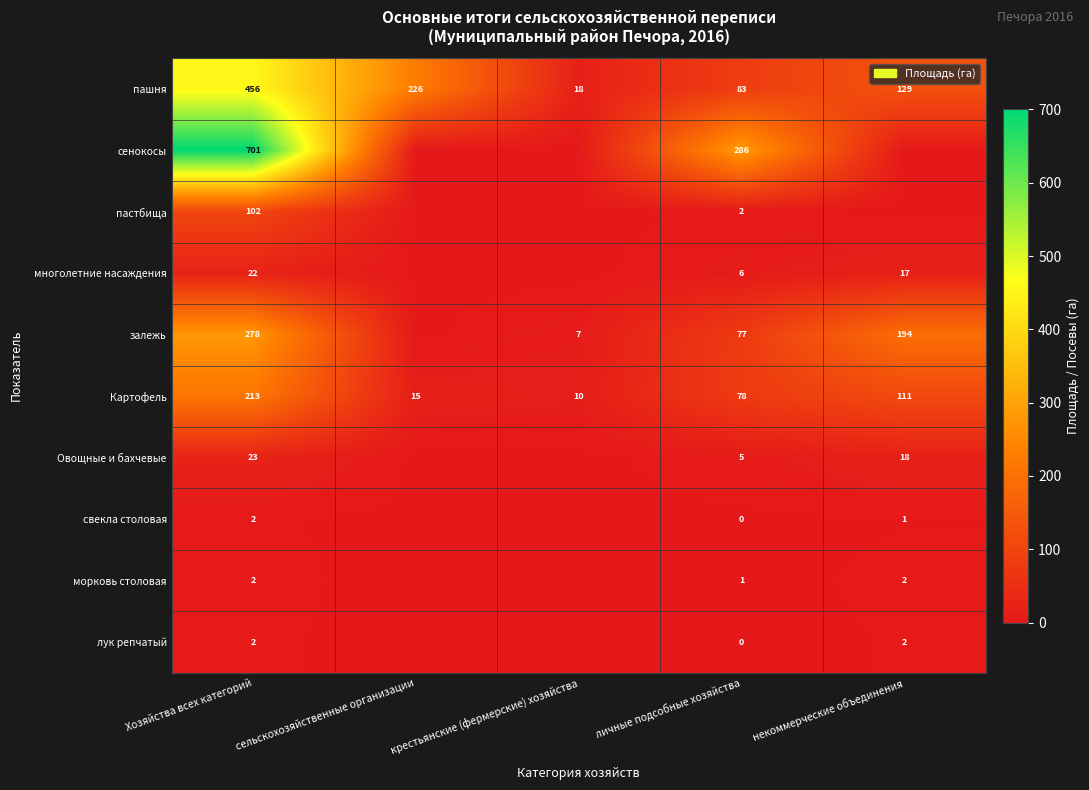

Count the number of categories in the chart.

5